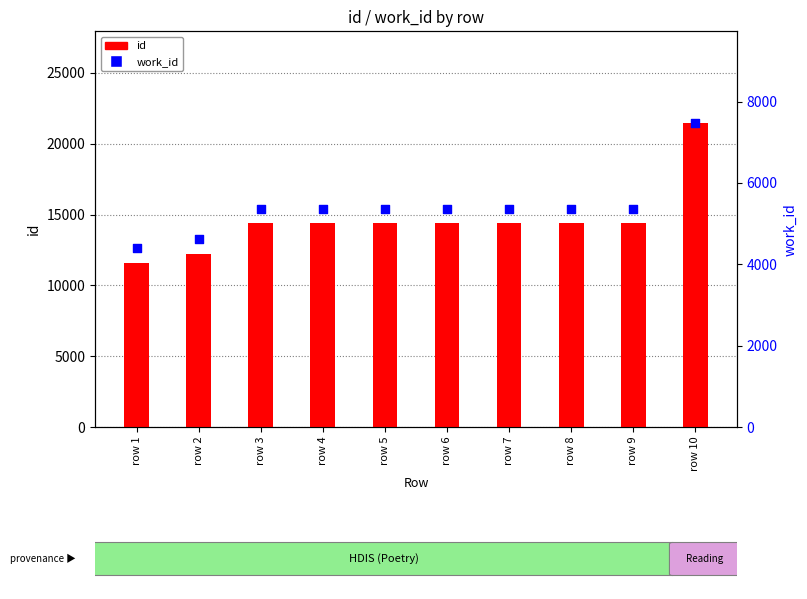

At which category is the sum across all series the highest?

row 10